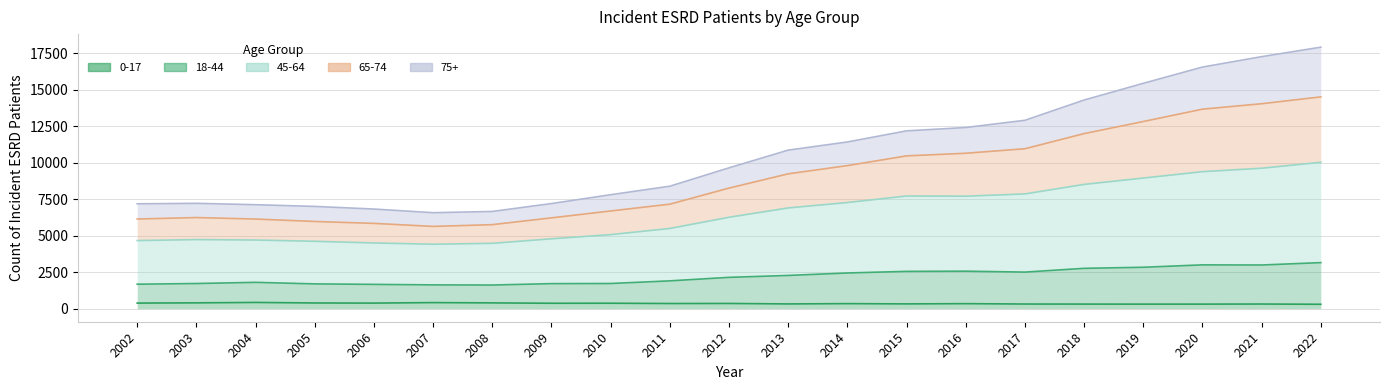

True or false: 65-74 and 45-64 intersect in this chart.

False